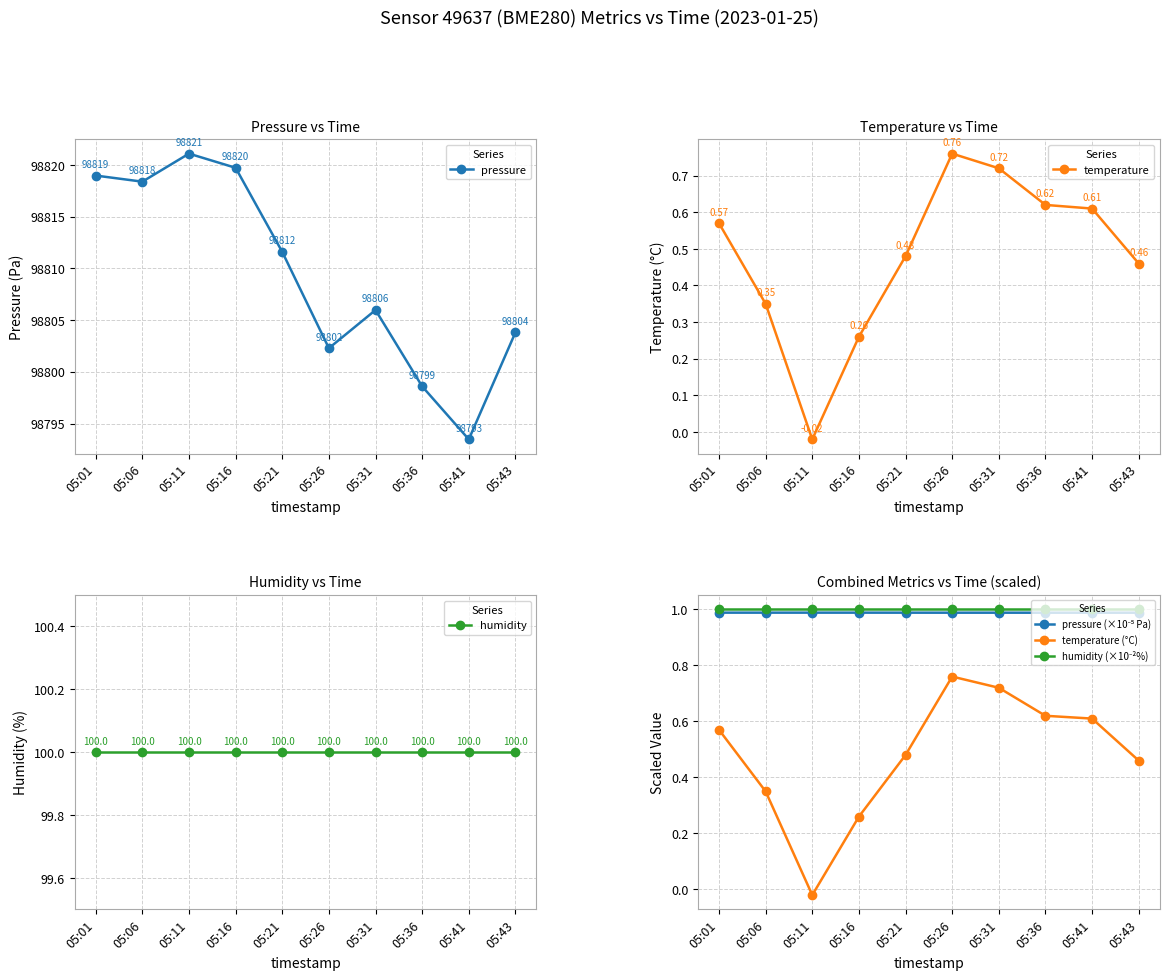

True or false: humidity and humidity (×10⁻²%) intersect in this chart.

False